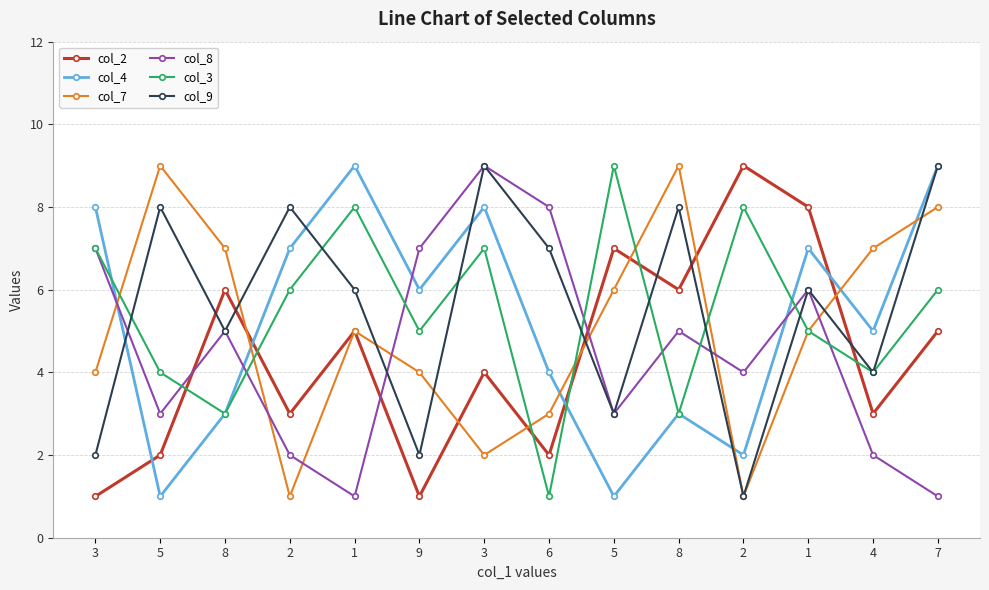

What are all the series names shown in the legend?

col_2, col_4, col_7, col_8, col_3, col_9